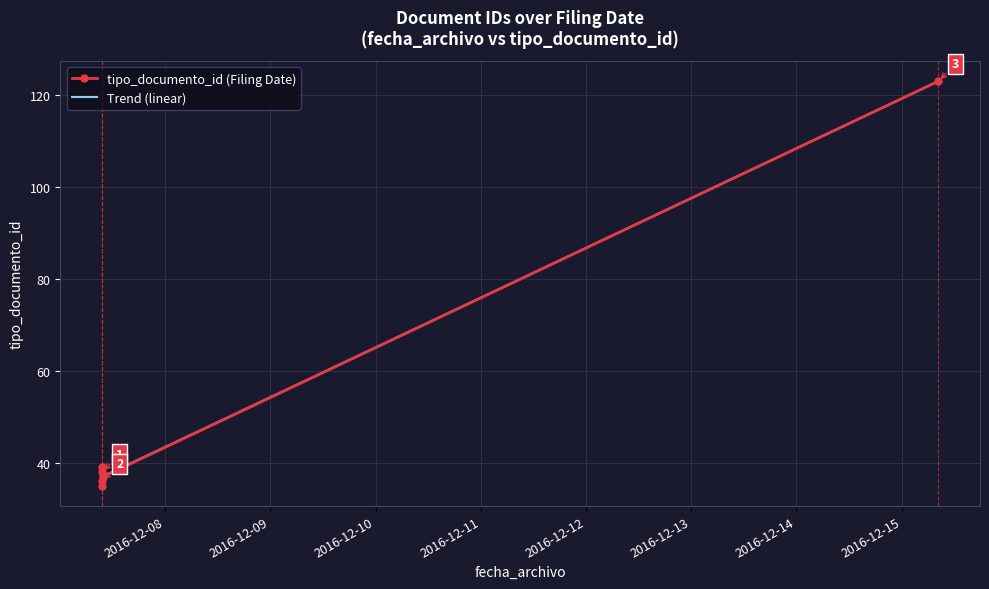

True or false: the data shows 123 at 2016-12-15 08:18:57.

True